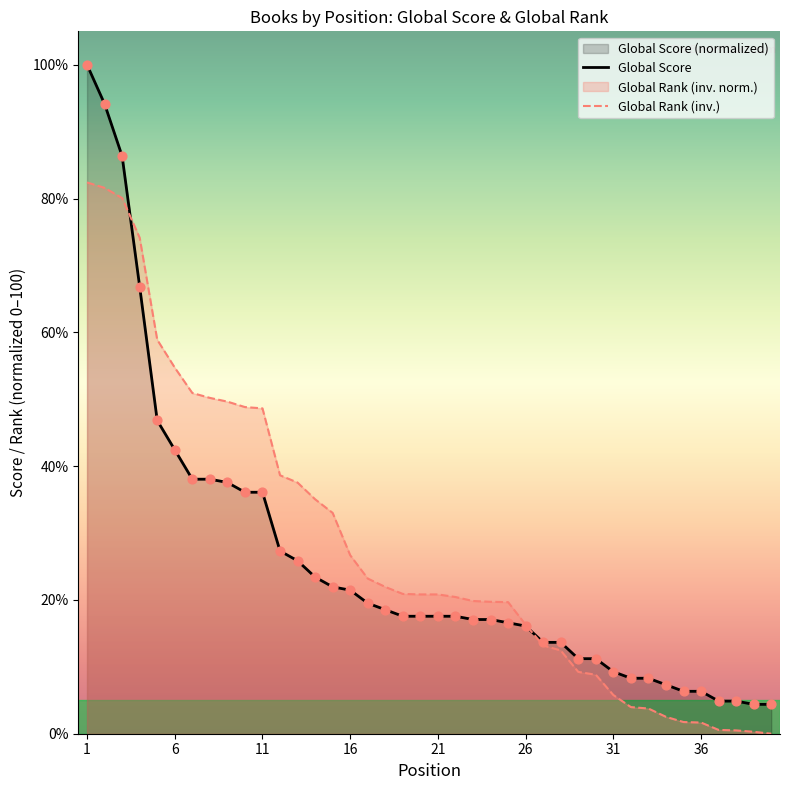

Which series has the largest Y range (max minus min)?

Global Score